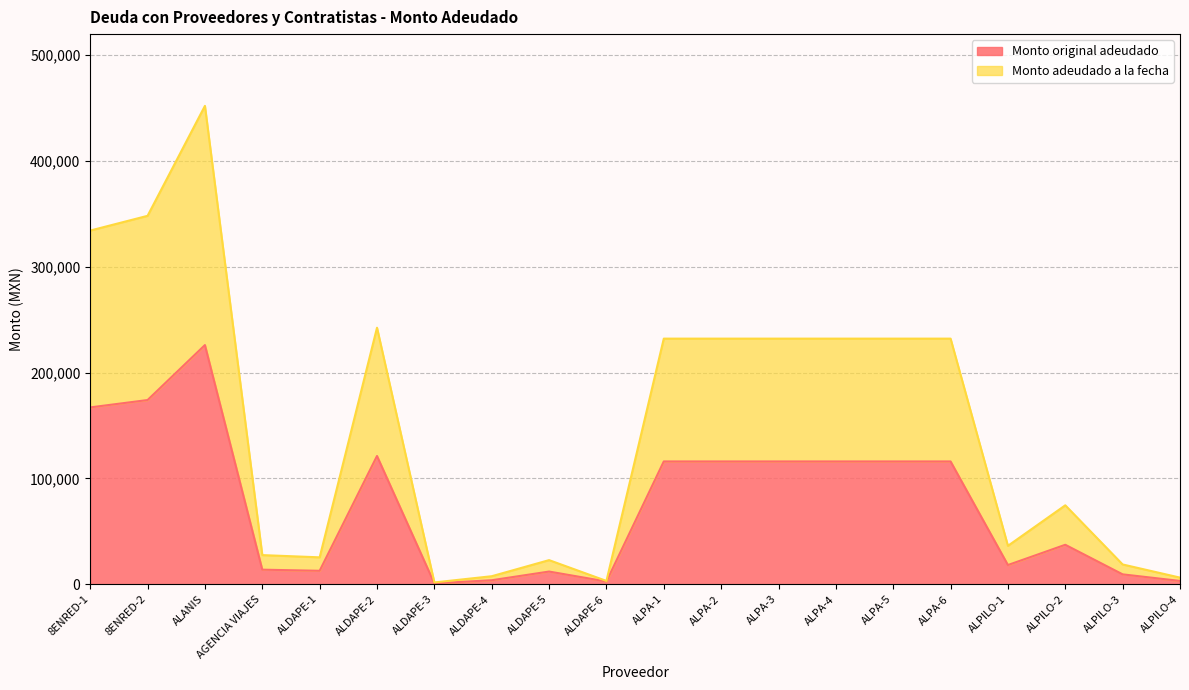

Which series has the largest total across all categories?

Monto adeudado a la fecha